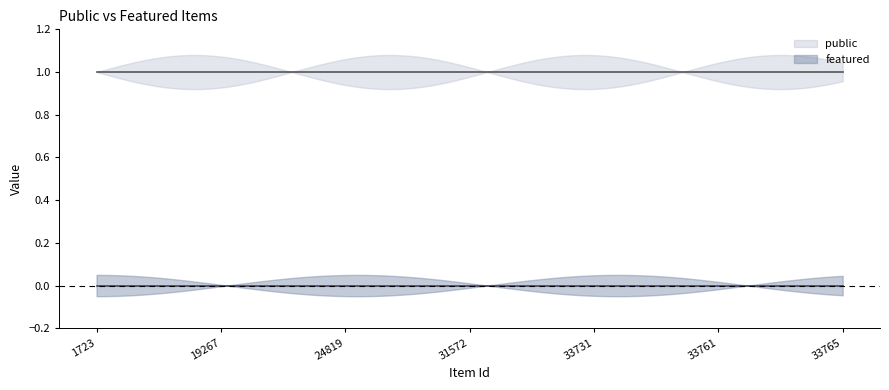

What is the sum of the public values at 19267 and 24819?

2